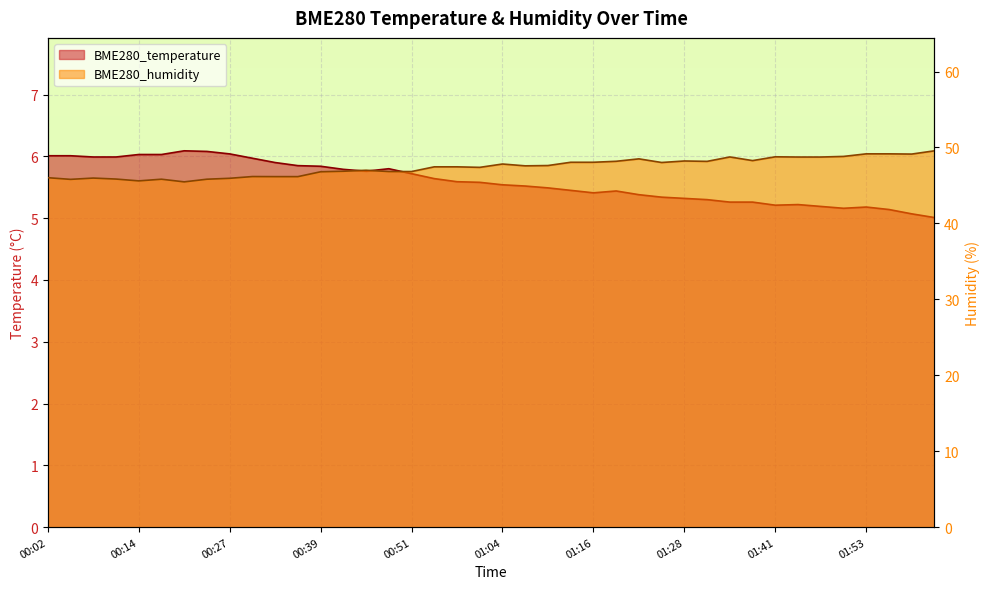

Which has a higher value, 01:38 or 00:17?

00:17